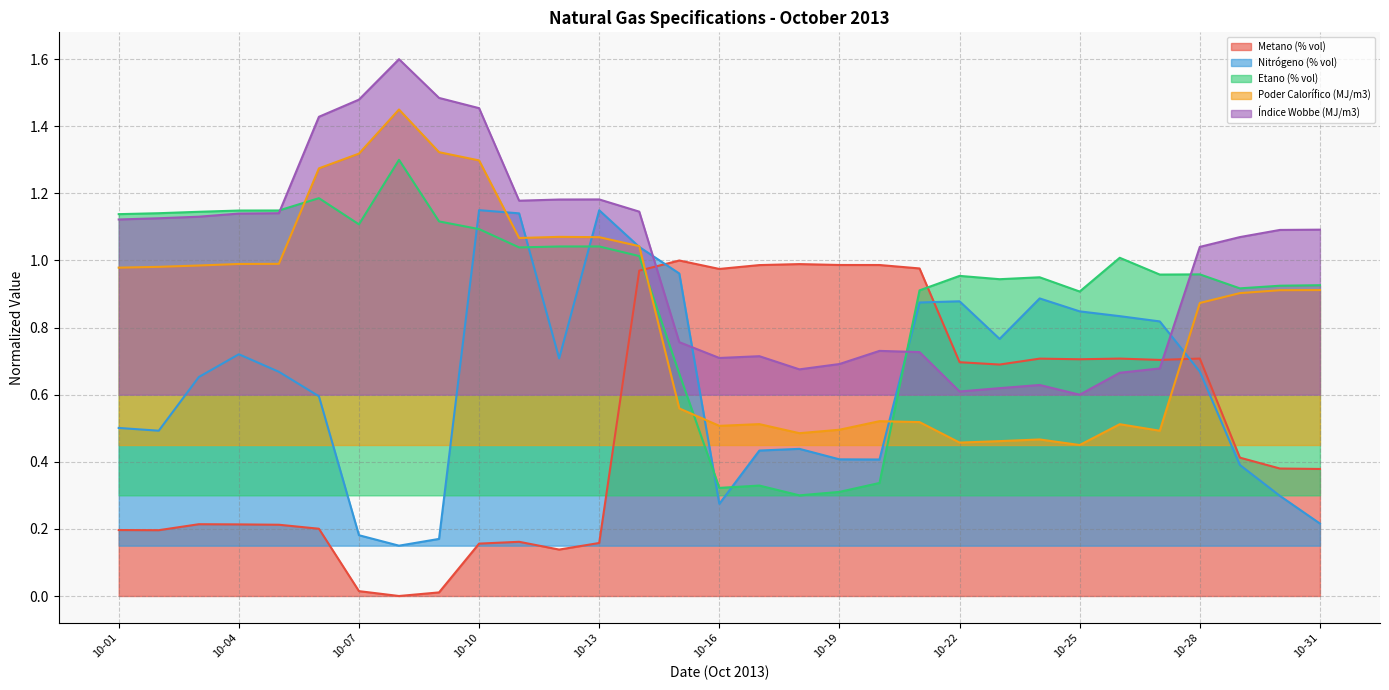

What is the difference between the Metano (% vol) values at 10-17 and 10-25?

0.3